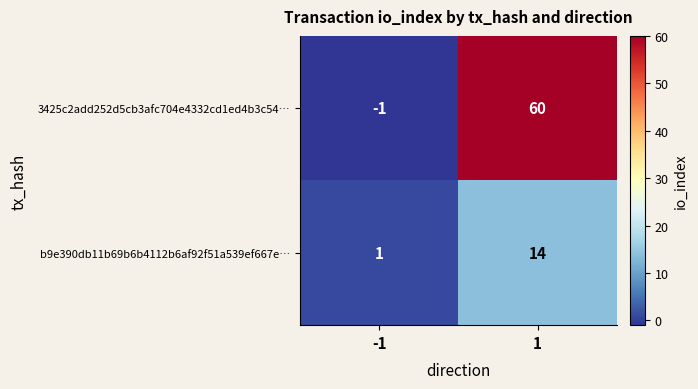

Rank the series by their maximum value, from highest to lowest.

3425c2add252d5cb3afc704e4332cd1ed4b3c54…, b9e390db11b69b6b4112b6af92f51a539ef667e…